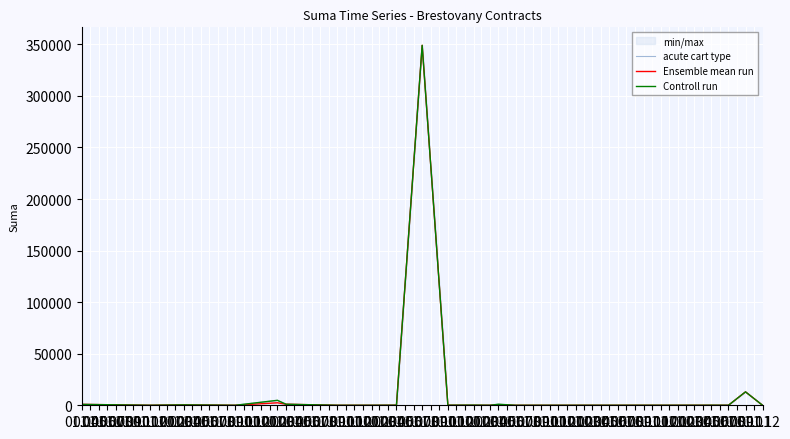

True or false: Ensemble mean run has more than 0 interior local peaks.

True